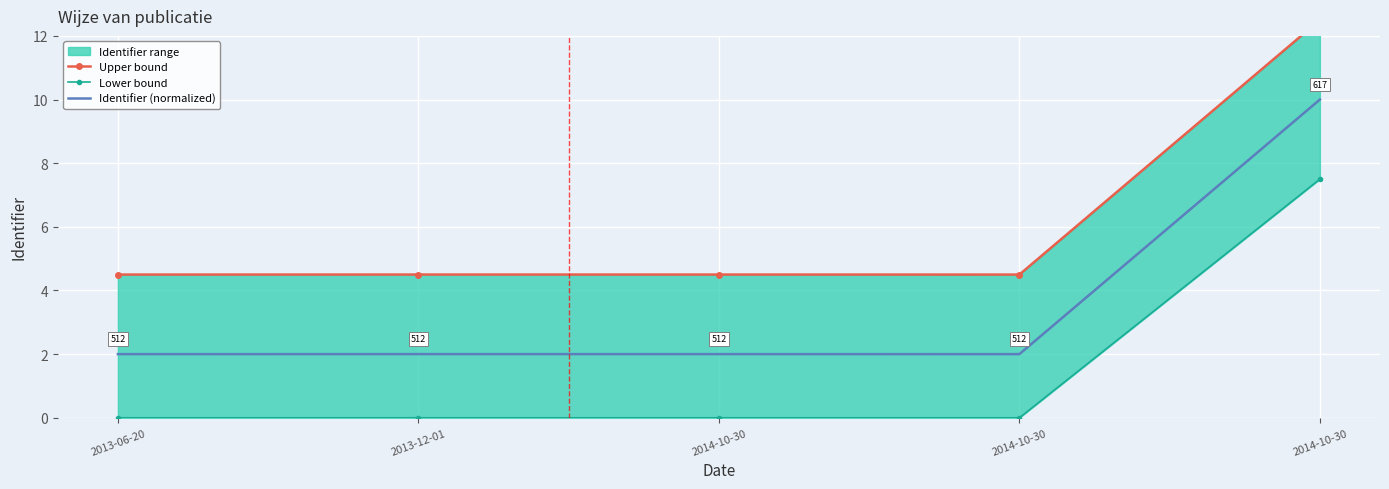

In Upper bound, how many points are higher than both neighbors (excluding endpoints)?

1